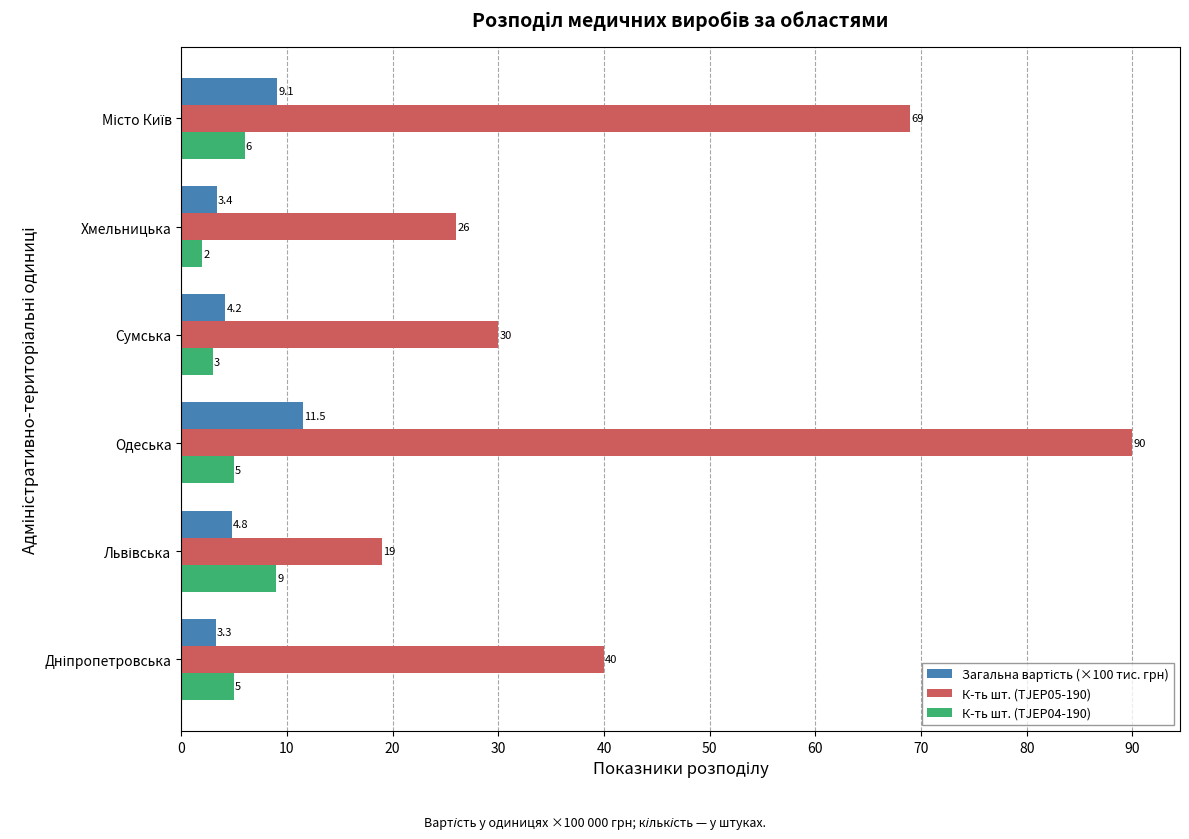

Which series has the largest total across all categories?

К-ть шт. (TJEP05-190)